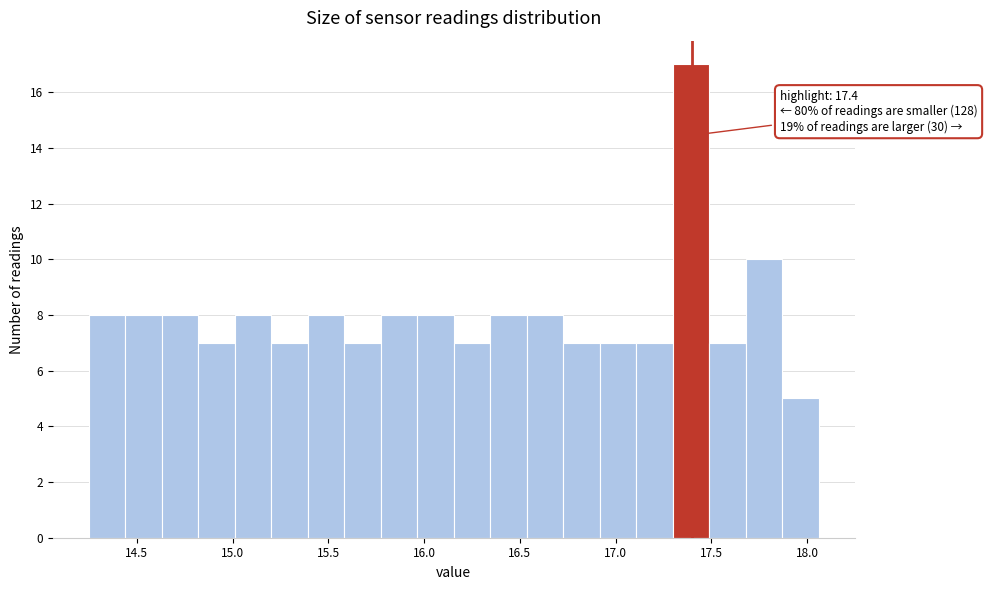

Around what value on the x-axis is the tallest bar? Give the approximate position of its centre, as read against the axis.

17.40